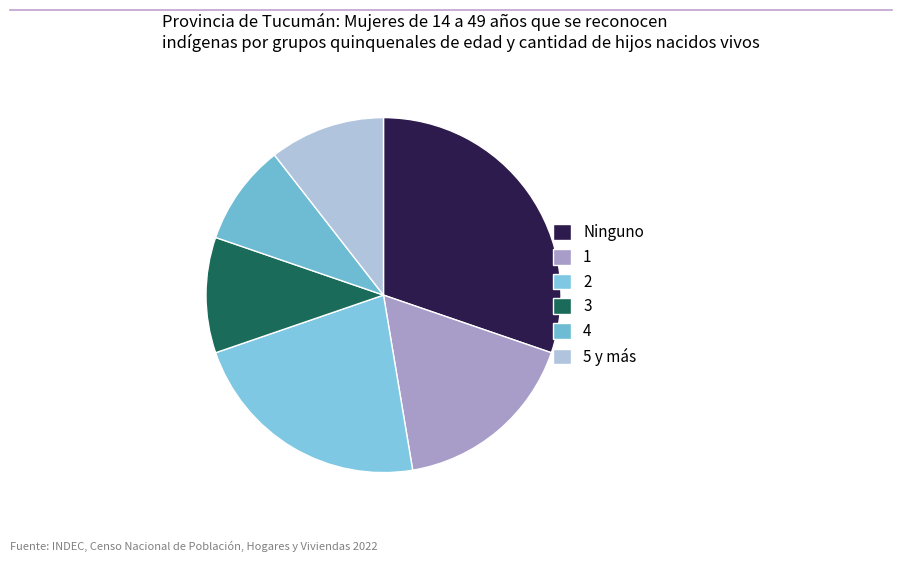

How many slices are in this pie chart?

6